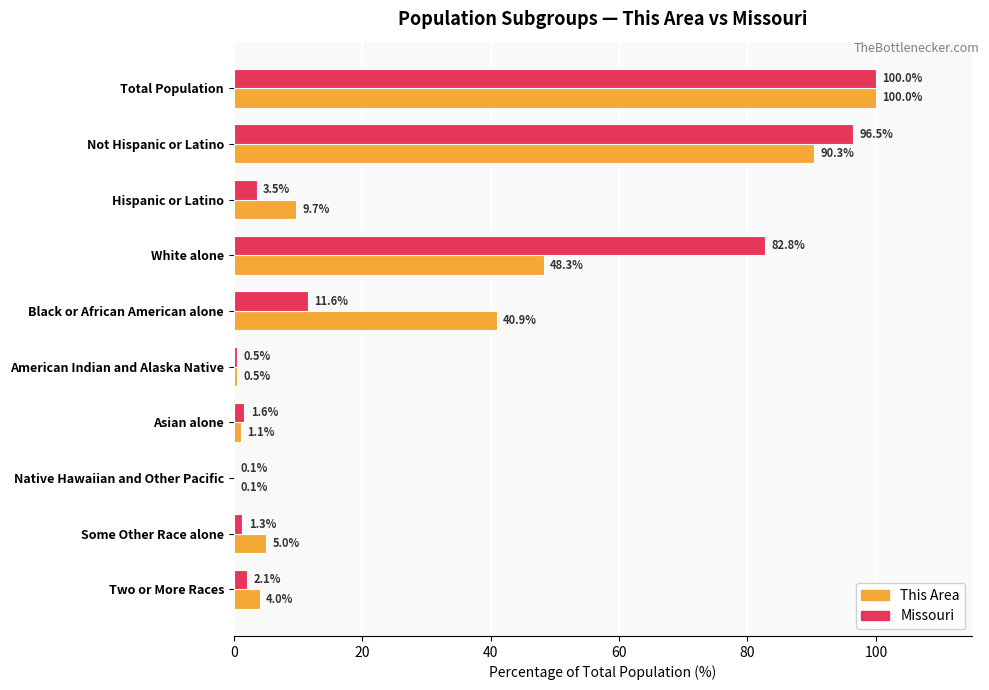

What value does the Missouri series have at White alone?

82.8